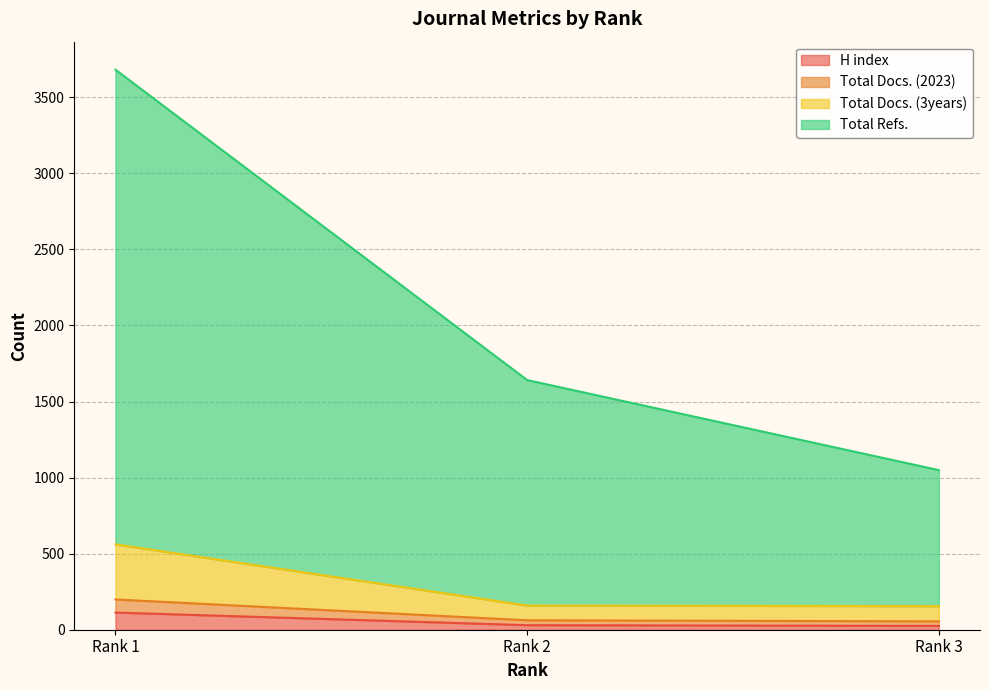

Reading right to left, extract all data points from this chart.

H index: Rank 3=25	Rank 2=30	Rank 1=113
Total Docs. (2023): Rank 3=55	Rank 2=62	Rank 1=199
Total Docs. (3years): Rank 3=155	Rank 2=159	Rank 1=561
Total Refs.: Rank 3=1049	Rank 2=1641	Rank 1=3681